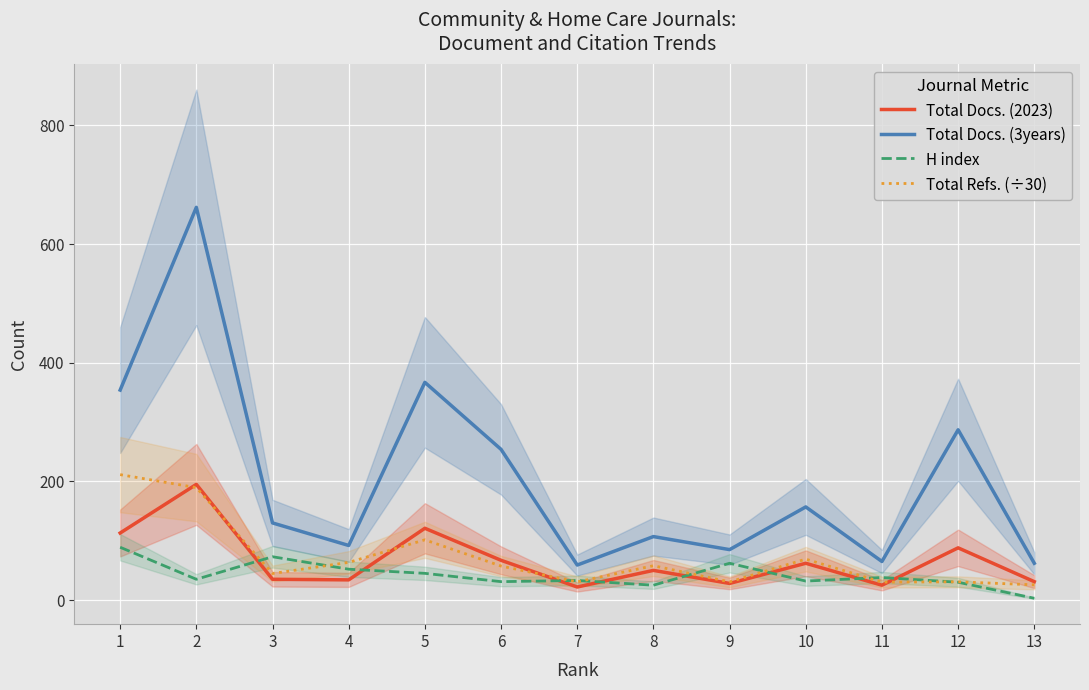

True or false: Total Docs. (3years) and Total Docs. (2023) intersect in this chart.

False